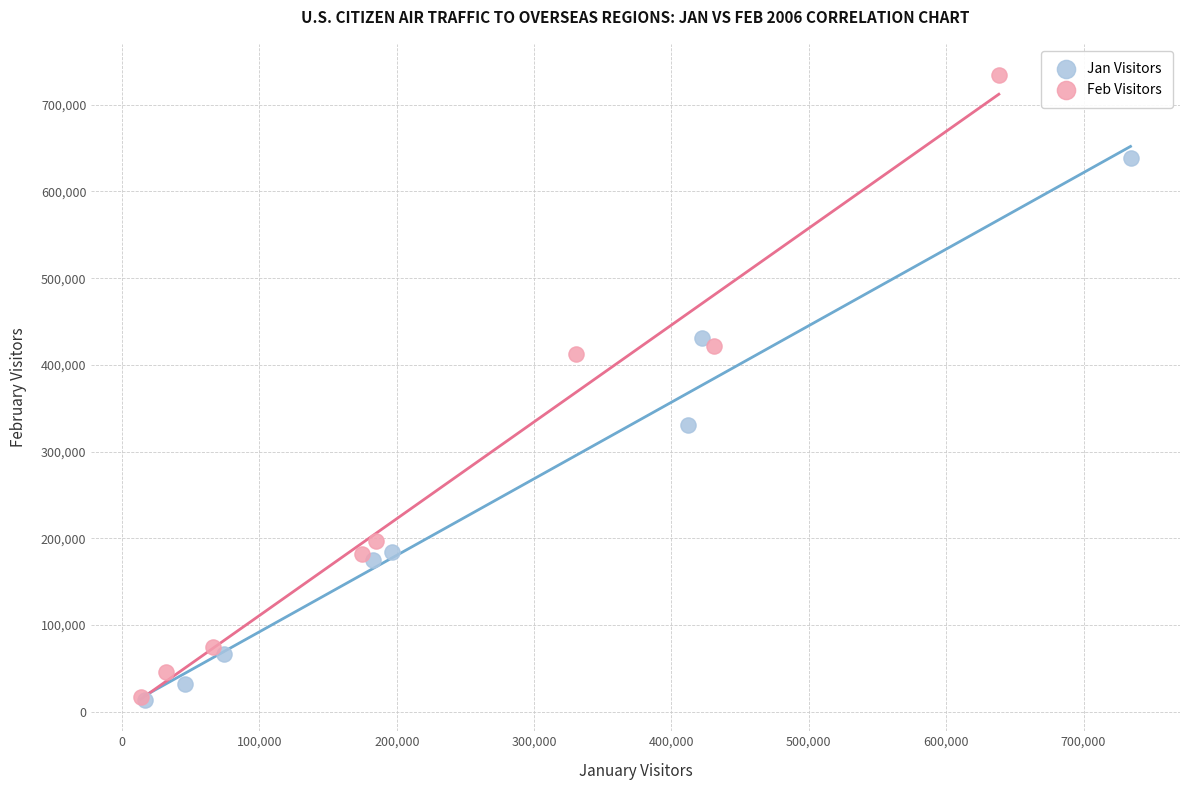

Which series reaches the maximum Y coordinate?

Feb Visitors